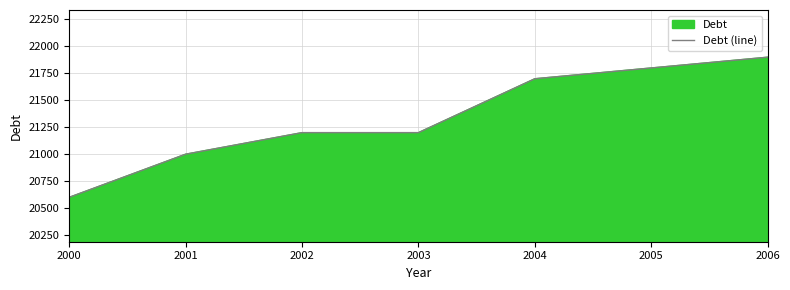

Where is the data nearest to the value 21250?

2002